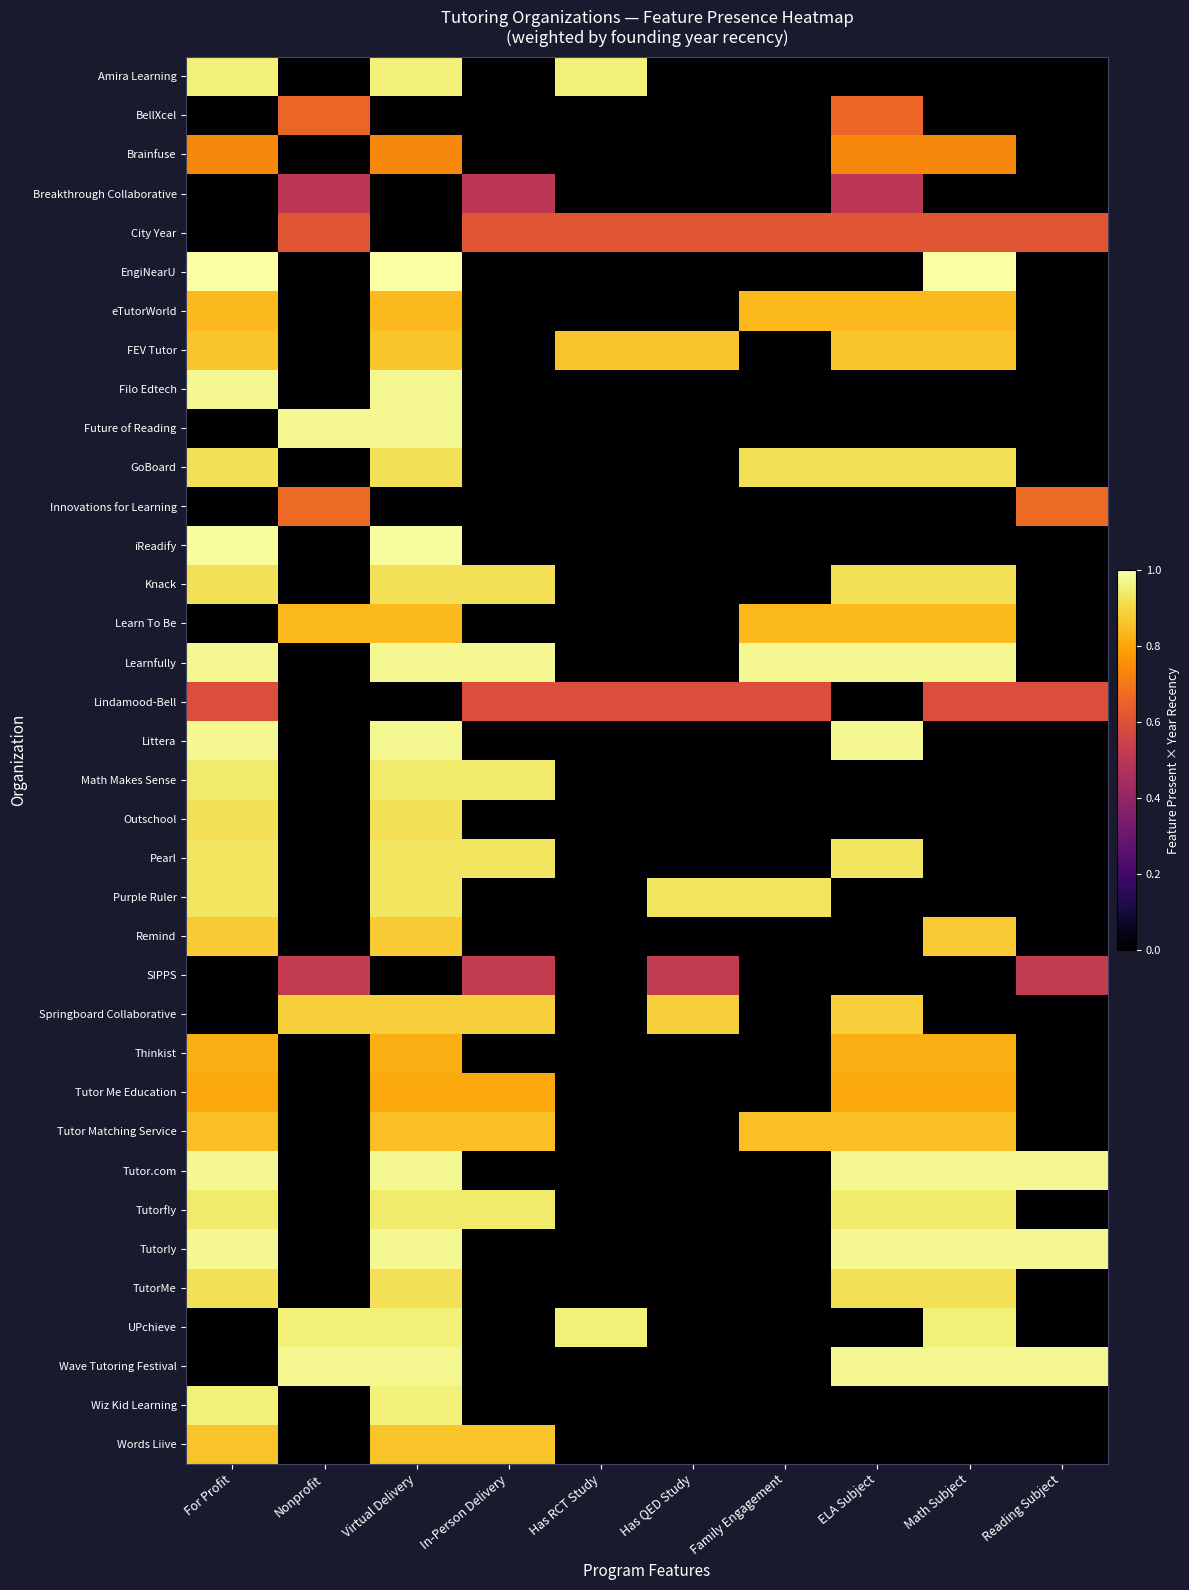

Which category has the lowest value across all series?

Nonprofit